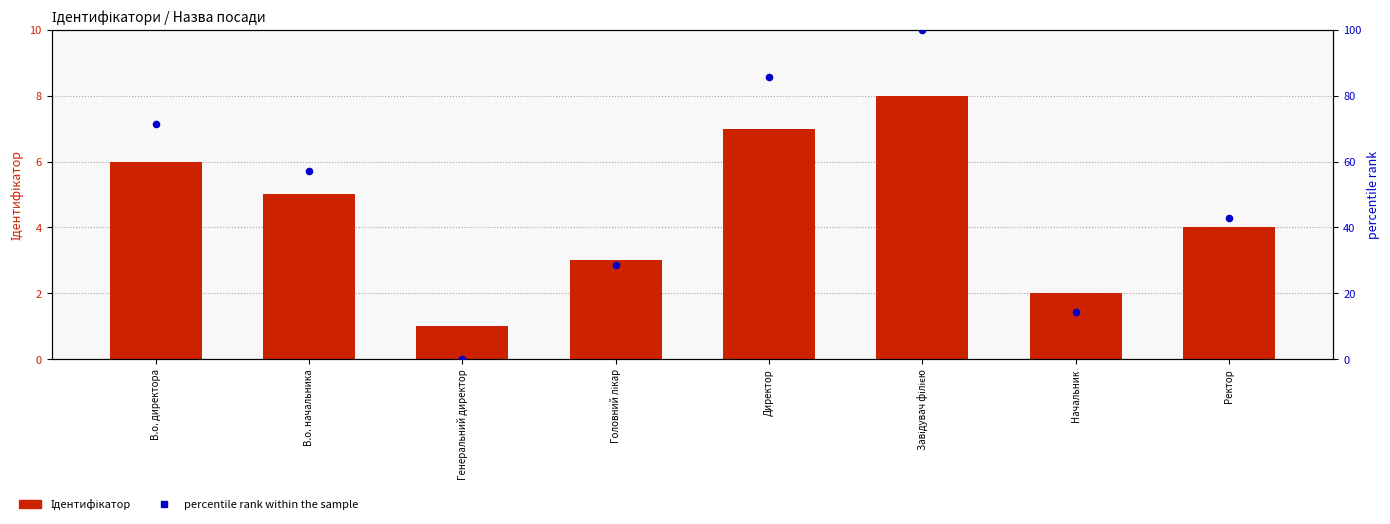

What is the total value across all series at Начальник?

16.3